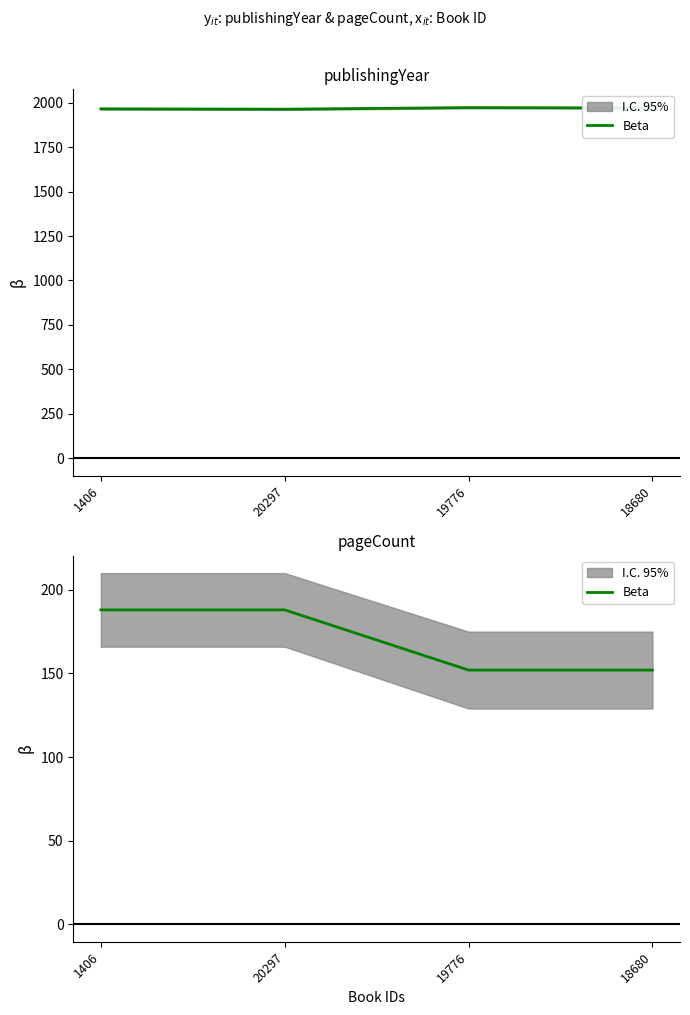

How many data points are less than 188?

2